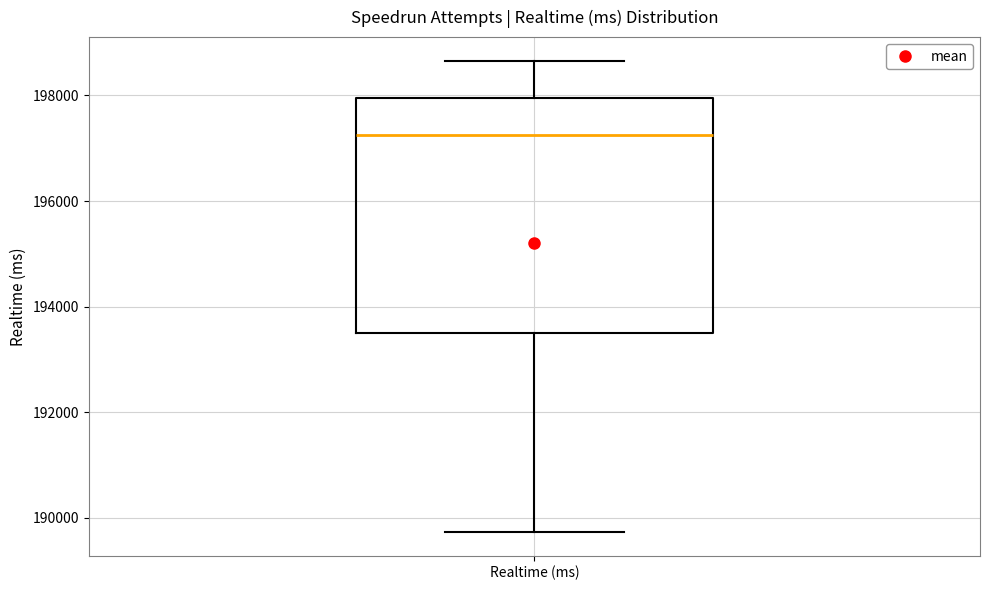

Where is the lower edge of the box for Realtime (ms) on the y-axis? The values are not printed on the chart, so give them approximately, as read against the axis.

193400